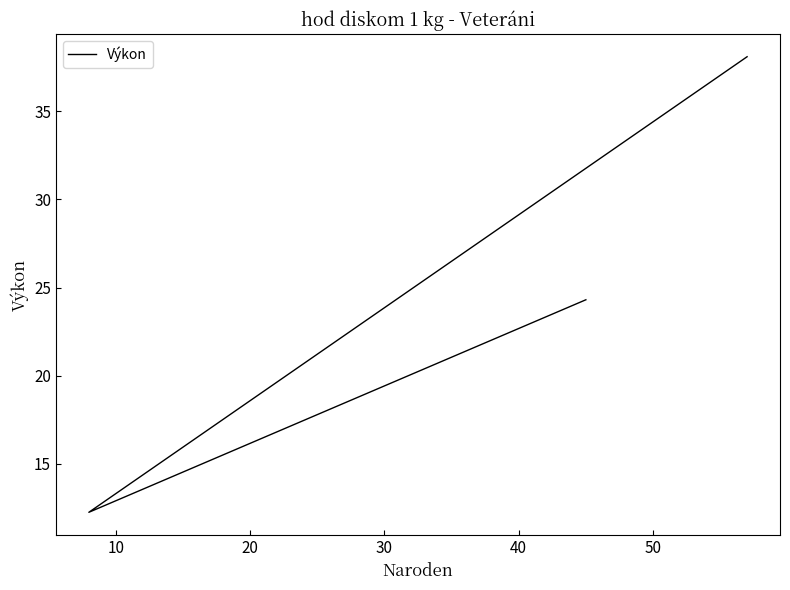

What is the maximum value shown in the chart?

38.1